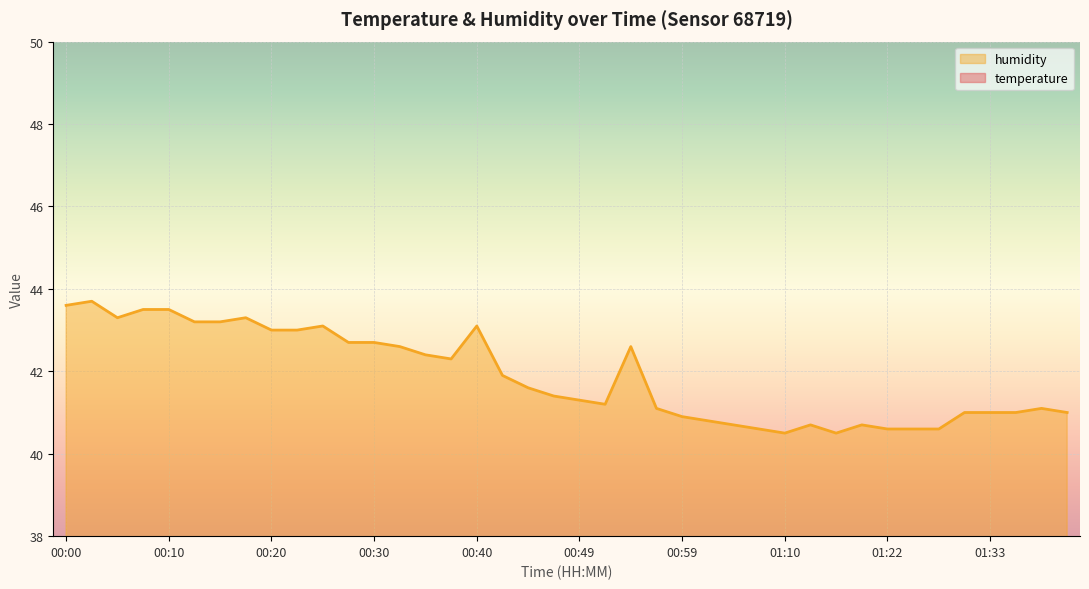

Reading left to right, extract all data points from this chart.

temperature: 23.7	23.9	23.7	23.9	23.7	23.4	23.6	23.9	23.5	23.5	23.8	23.3	23.3	23.4	23.3	23.5	23.5	23.5	23.5	23.6	23.7	23.4	23.7	23.3	23.2	23.4	23.2	23.3	23.3	23.3	23.2	23.3	23.1	23.1	23.0	23.2	23.1	23.1	23.1	23.0
humidity: 43.6	43.7	43.3	43.5	43.5	43.2	43.2	43.3	43.0	43.0	43.1	42.7	42.7	42.6	42.4	42.3	43.1	41.9	41.6	41.4	41.3	41.2	42.6	41.1	40.9	40.8	40.7	40.6	40.5	40.7	40.5	40.7	40.6	40.6	40.6	41.0	41.0	41.0	41.1	41.0